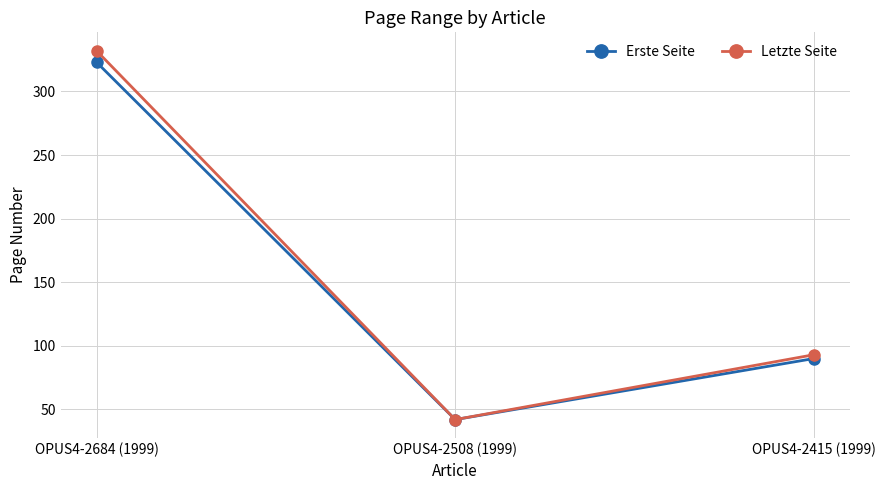

What is the value of the Letzte Seite point at the 2nd from the left?

42